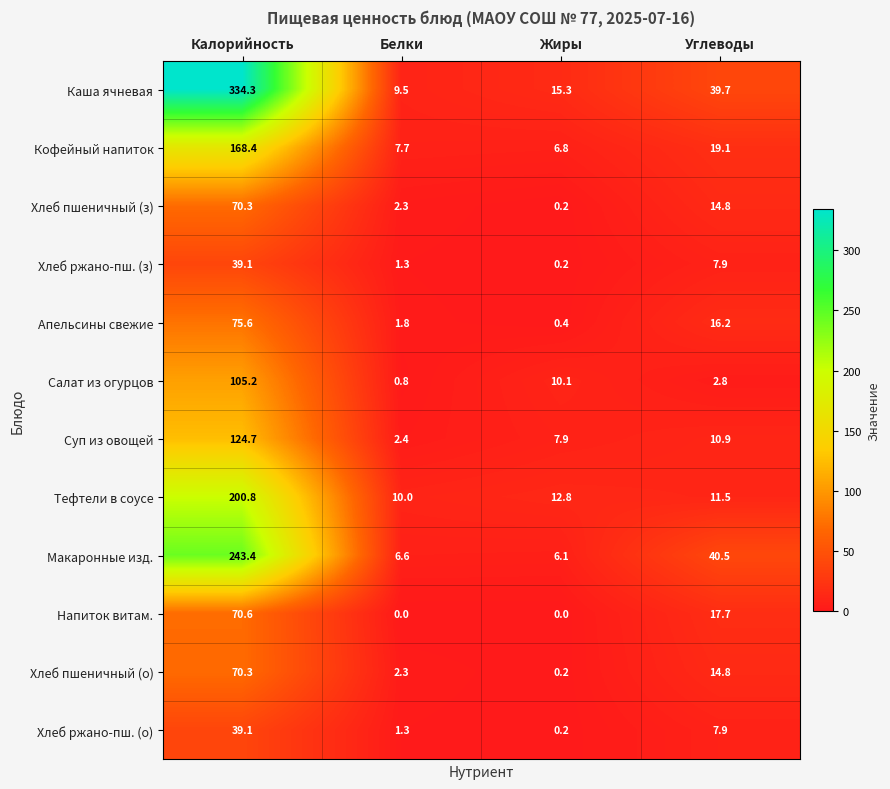

Which series has the widest spread of values?

Каша ячневая